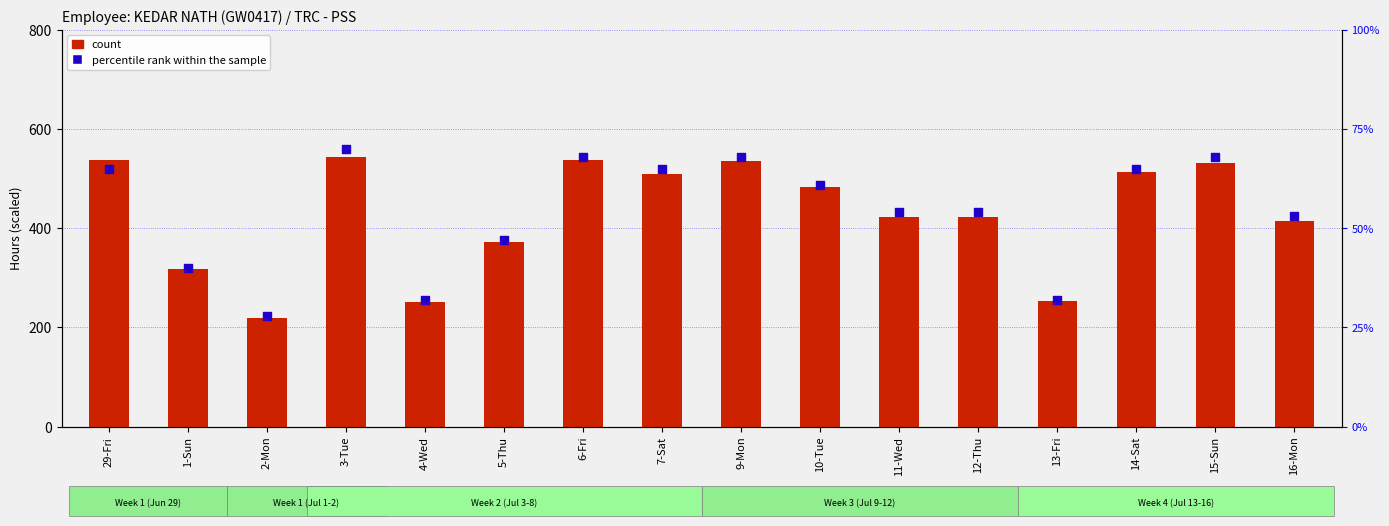

At which category is the sum across all series the highest?

3-Tue